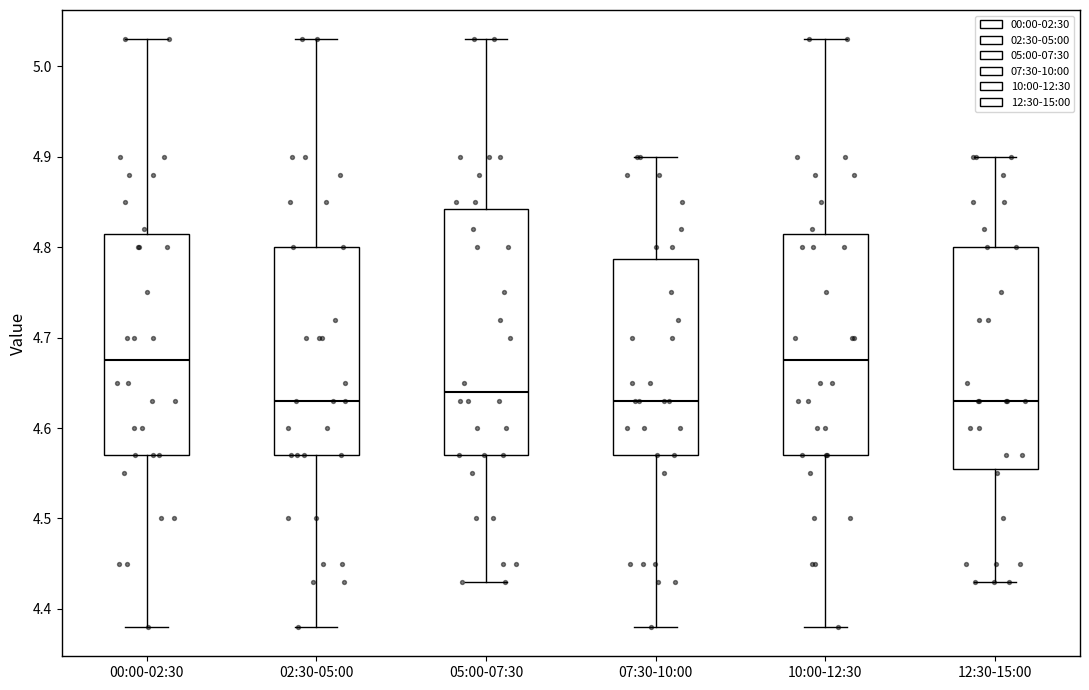

Reading left to right, read every box against the y-axis: the position of its median line, the range the box covers, and the ends of its whiskers. The values are not printed on the chart, so give them approximately, as read against the axis.

00:00-02:30: median 4.68, box 4.57 to 4.82, whiskers 4.38 to 5.03
02:30-05:00: median 4.63, box 4.57 to 4.80, whiskers 4.38 to 5.03
05:00-07:30: median 4.64, box 4.57 to 4.84, whiskers 4.43 to 5.03
07:30-10:00: median 4.63, box 4.57 to 4.79, whiskers 4.38 to 4.90
10:00-12:30: median 4.68, box 4.57 to 4.82, whiskers 4.38 to 5.03
12:30-15:00: median 4.63, box 4.56 to 4.80, whiskers 4.43 to 4.90